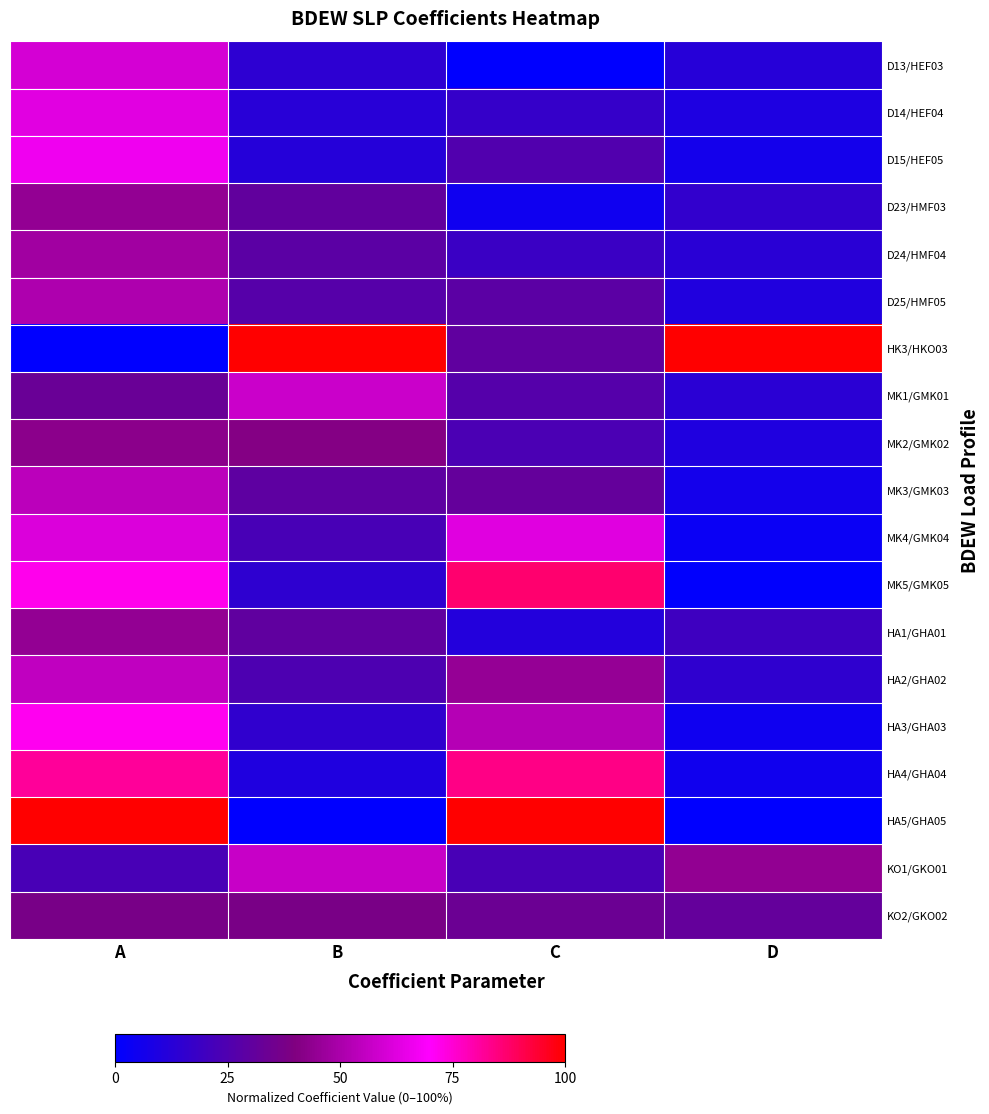

Which series has the largest total across all categories?

HK3/HKO03